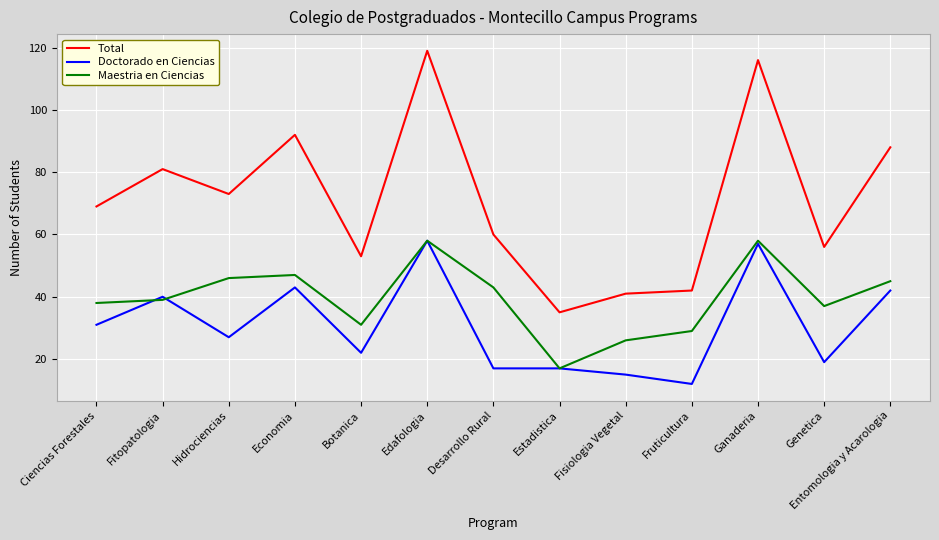

What position from the left is Ciencias Forestales?

1